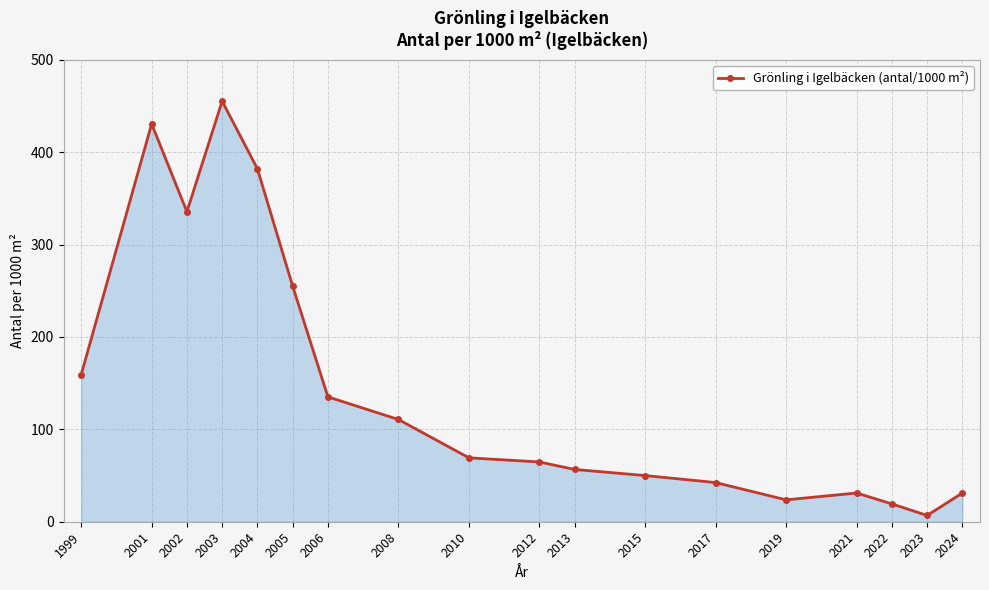

The chart shows a value of 455.3 at 2003. True or false?

True